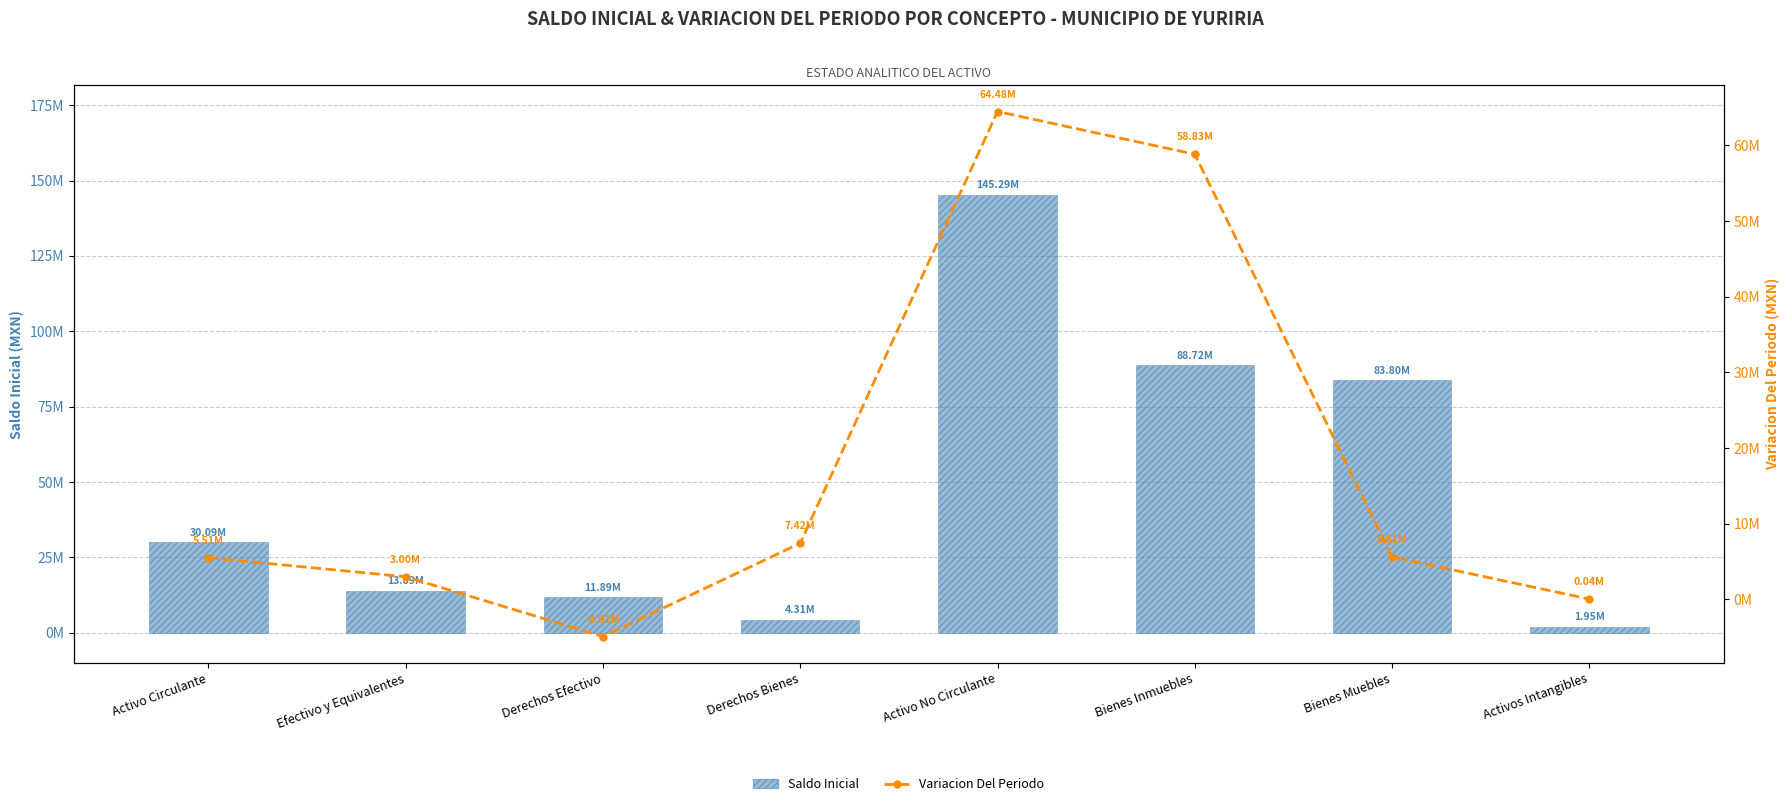

The value of Variacion Del Periodo at Bienes Inmuebles is 58826481.5. True or false?

True